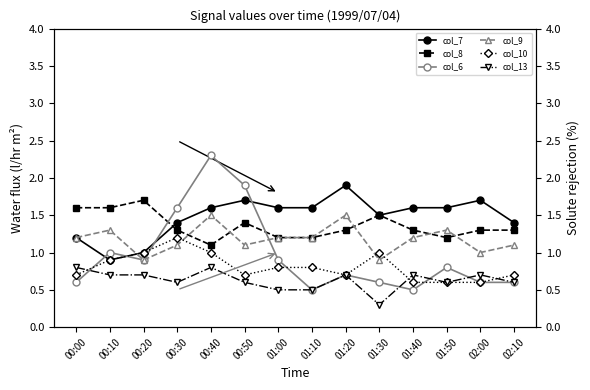

Reading right to left, extract all data points from this chart.

col_7: 02:10=1.4	02:00=1.7	01:50=1.6	01:40=1.6	01:30=1.5	01:20=1.9	01:10=1.6	01:00=1.6	00:50=1.7	00:40=1.6	00:30=1.4	00:20=1.0	00:10=0.9	00:00=1.2
col_8: 02:10=1.3	02:00=1.3	01:50=1.2	01:40=1.3	01:30=1.5	01:20=1.3	01:10=1.2	01:00=1.2	00:50=1.4	00:40=1.1	00:30=1.3	00:20=1.7	00:10=1.6	00:00=1.6
col_6: 02:10=0.6	02:00=0.6	01:50=0.8	01:40=0.5	01:30=0.6	01:20=0.7	01:10=0.5	01:00=0.9	00:50=1.9	00:40=2.3	00:30=1.6	00:20=0.9	00:10=1.0	00:00=0.6
col_9: 02:10=1.1	02:00=1.0	01:50=1.3	01:40=1.2	01:30=0.9	01:20=1.5	01:10=1.2	01:00=1.2	00:50=1.1	00:40=1.5	00:30=1.1	00:20=0.9	00:10=1.3	00:00=1.2
col_10: 02:10=0.7	02:00=0.6	01:50=0.6	01:40=0.6	01:30=1.0	01:20=0.7	01:10=0.8	01:00=0.8	00:50=0.7	00:40=1.0	00:30=1.2	00:20=1.0	00:10=0.9	00:00=0.7
col_13: 02:10=0.6	02:00=0.7	01:50=0.6	01:40=0.7	01:30=0.3	01:20=0.7	01:10=0.5	01:00=0.5	00:50=0.6	00:40=0.8	00:30=0.6	00:20=0.7	00:10=0.7	00:00=0.8